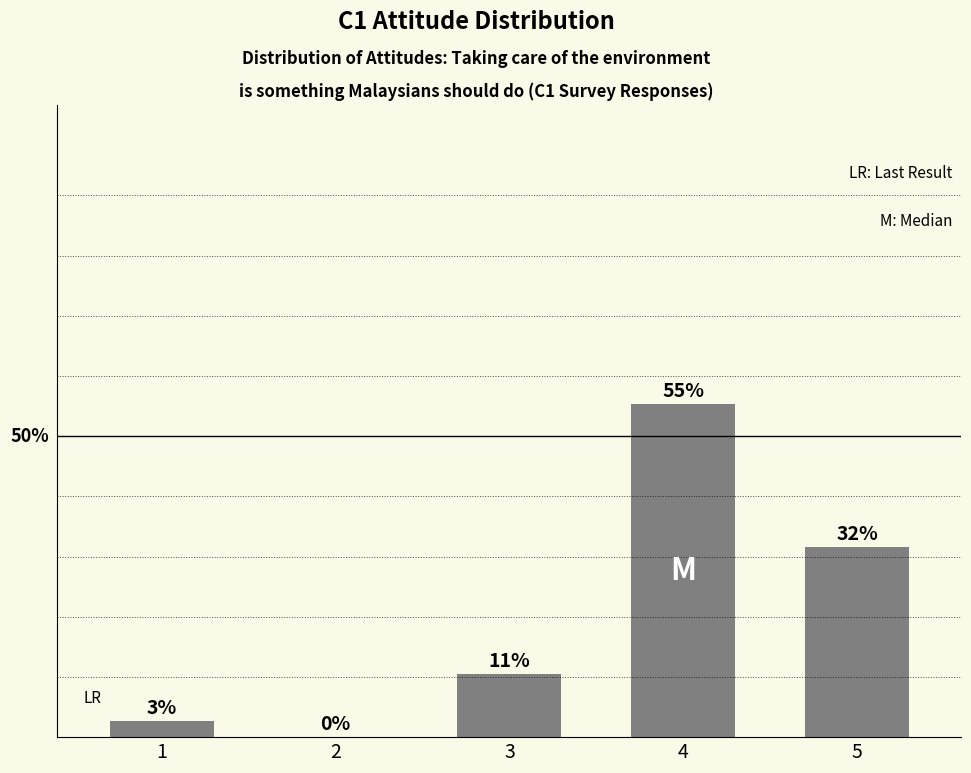

Where is the data nearest to the value 27?

5